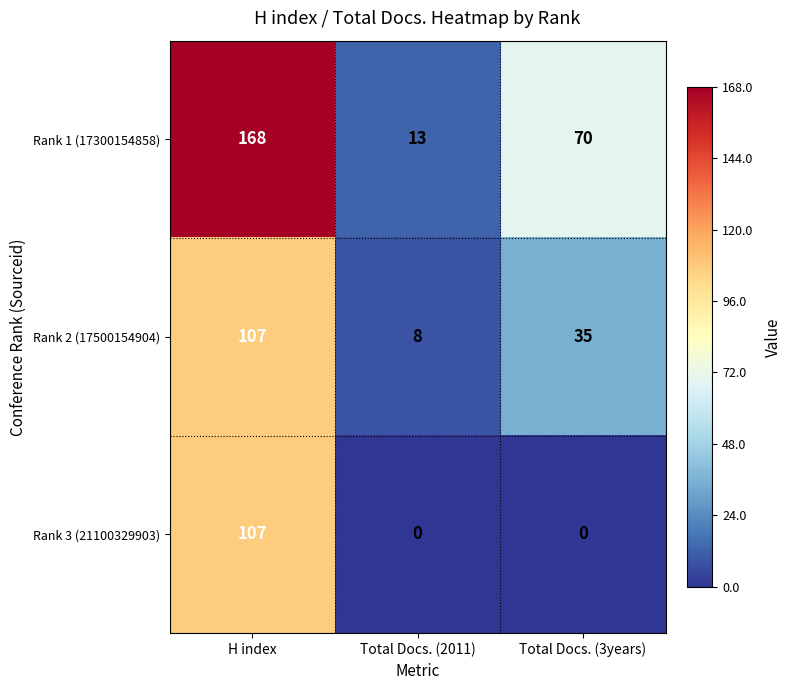

What is the sum of all Rank 3 (21100329903) values?

107